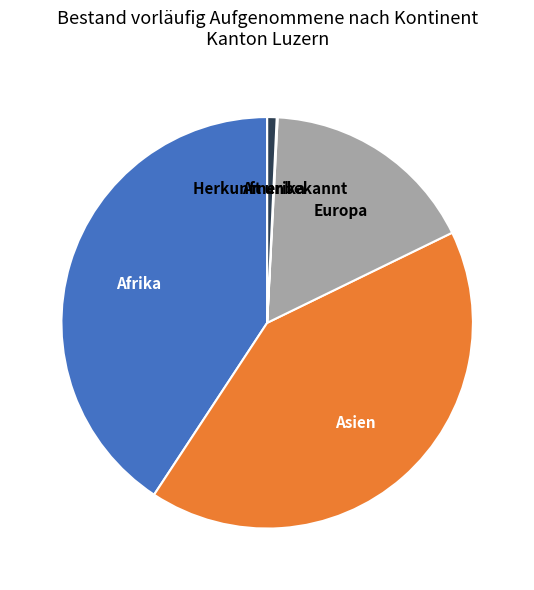

What is the largest slice in the pie chart?

Asien